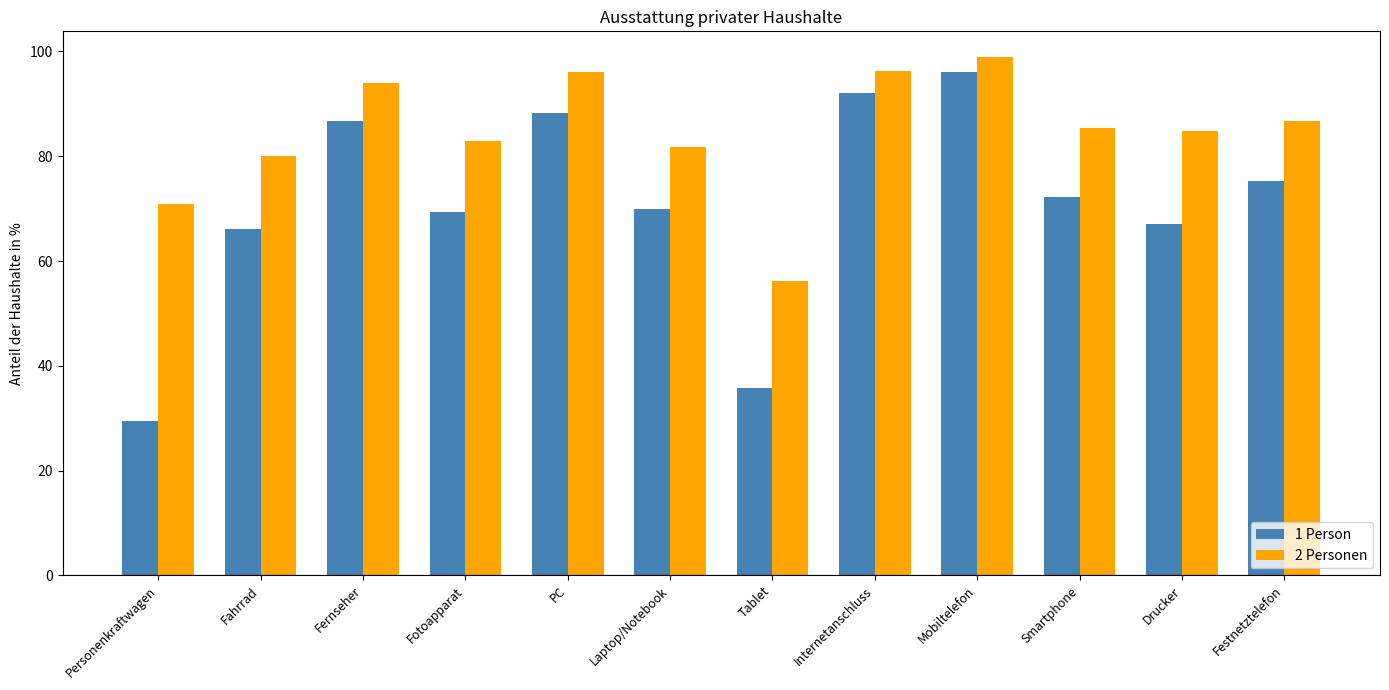

What is the label of the 12th bar from the left?

Festnetztelefon